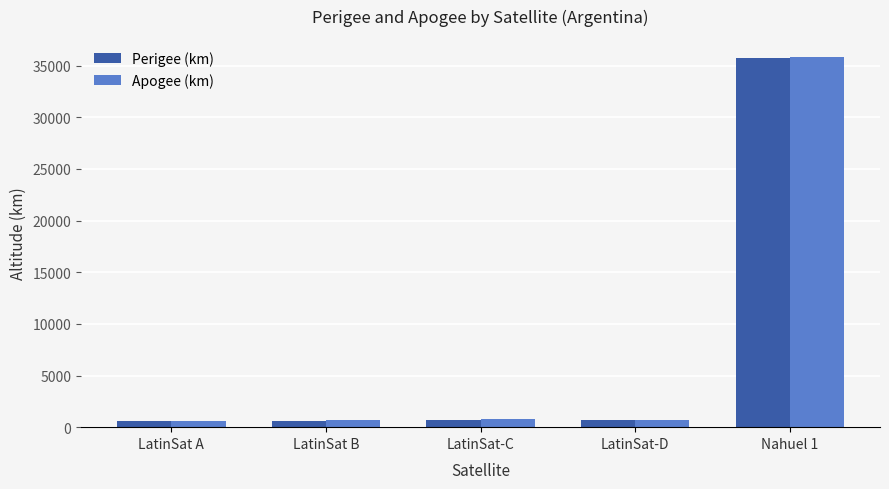

At which label is Perigee (km) closest to 18199?

LatinSat-C